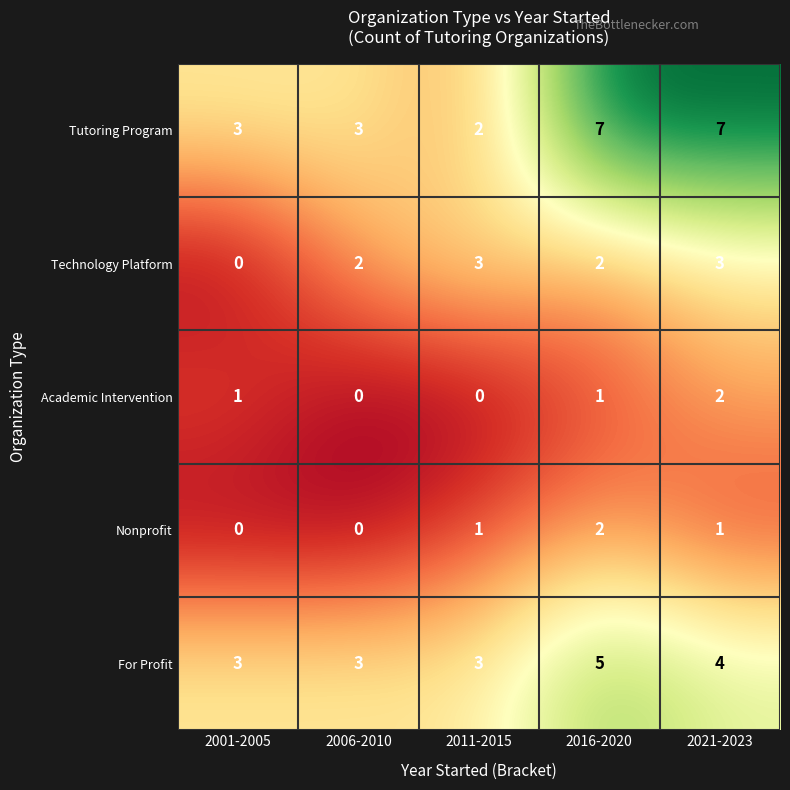

Is the value of Tutoring Program at 2021-2023 greater than the value of Academic Intervention at 2001-2005?

Yes